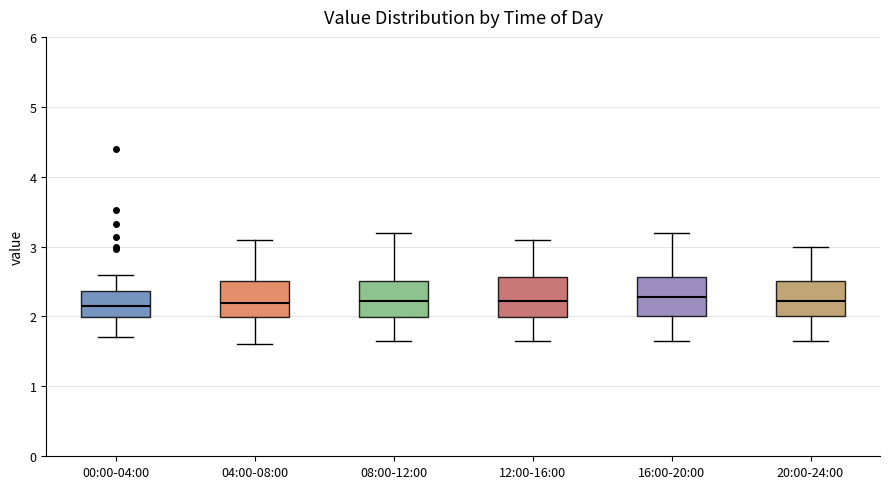

Reading left to right, read every box against the y-axis: the position of its median line, the range the box covers, and the ends of its whiskers. The values are not printed on the chart, so give them approximately, as read against the axis.

00:00-04:00: median 2.2, box 2.0 to 2.4, whiskers 1.7 to 2.6
04:00-08:00: median 2.2, box 2.0 to 2.5, whiskers 1.6 to 3.1
08:00-12:00: median 2.2, box 2.0 to 2.5, whiskers 1.7 to 3.2
12:00-16:00: median 2.2, box 2.0 to 2.6, whiskers 1.7 to 3.1
16:00-20:00: median 2.3, box 2.0 to 2.6, whiskers 1.7 to 3.2
20:00-24:00: median 2.2, box 2.0 to 2.5, whiskers 1.7 to 3.0